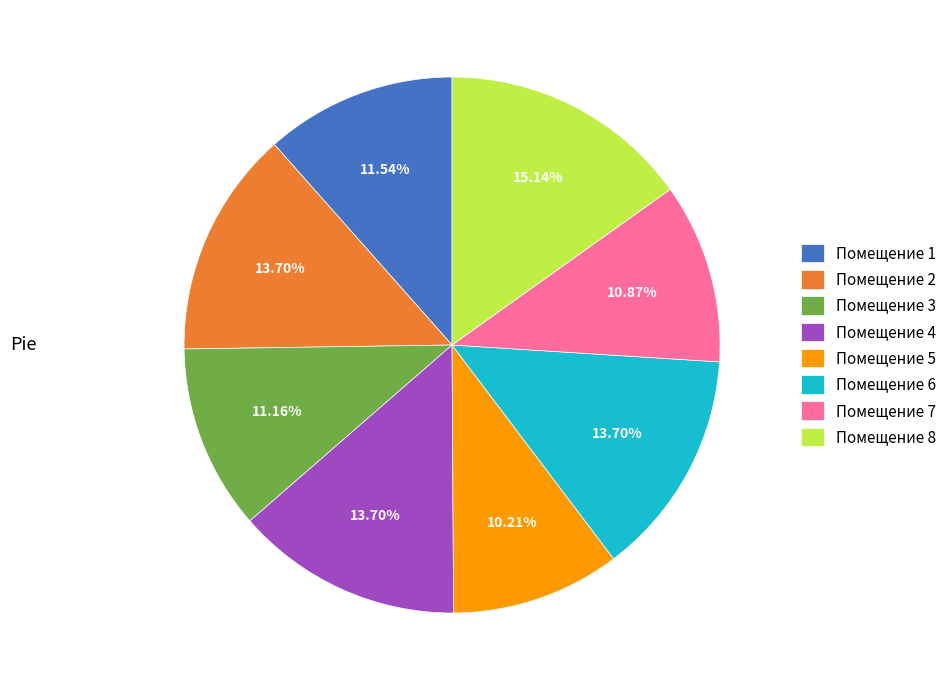

Is the sum of Помещение 1 and Помещение 7 greater than half?

No